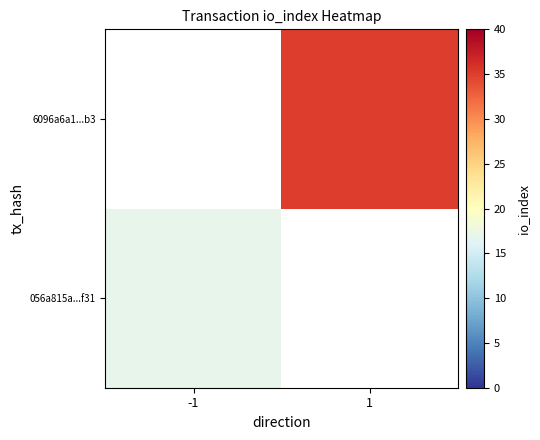

True or false: 056a815a...f31 has a value of 17.0 at -1.

True